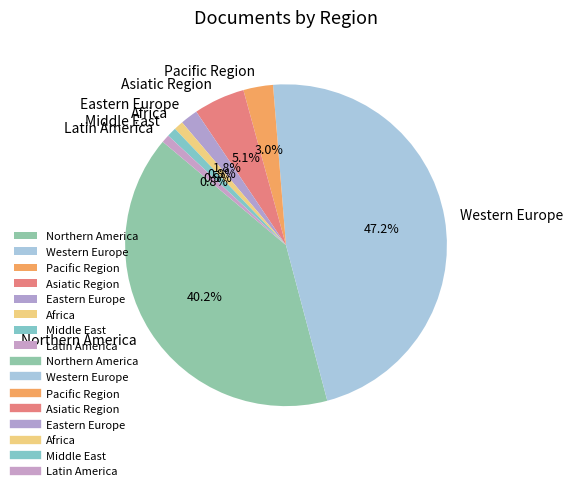

To the nearest percent, what is the difference between the Eastern Europe and Western Europe slice percentages?

45%